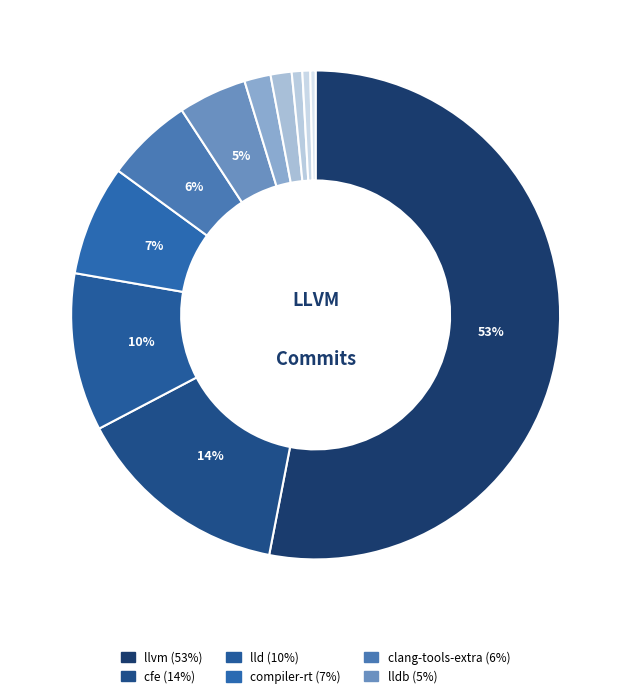

How many segments does this pie chart have?

11